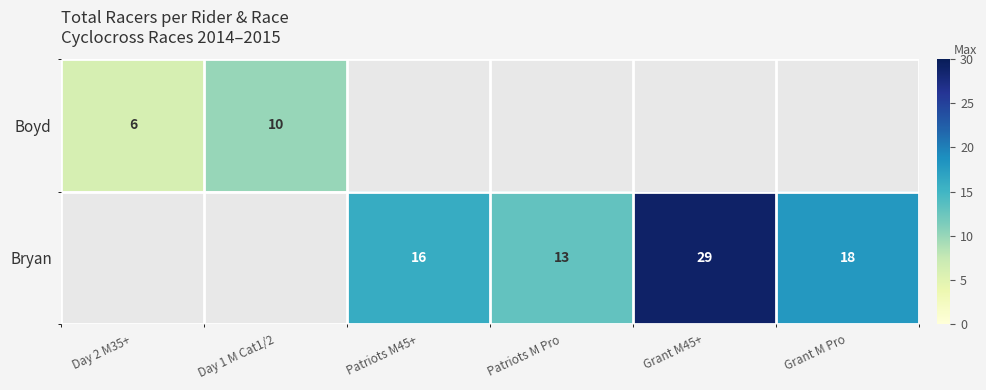

How many data points does each series have?

6